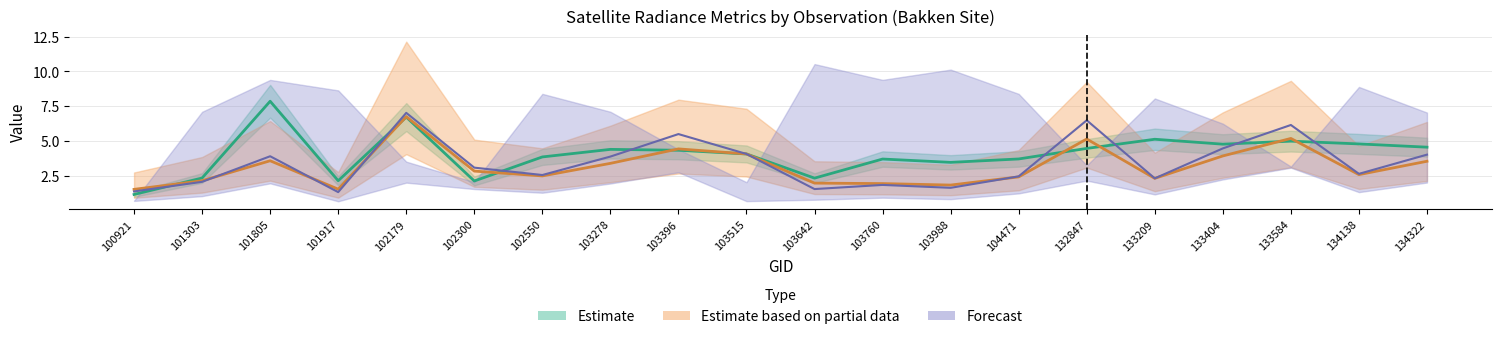

Which label corresponds to the largest value in the chart?

101805